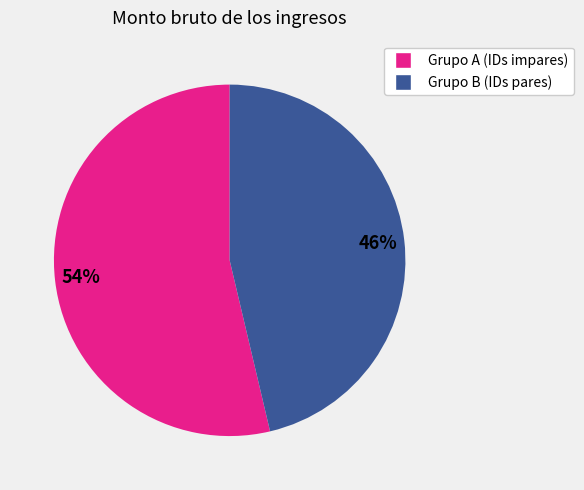

How many slices are in this pie chart?

2